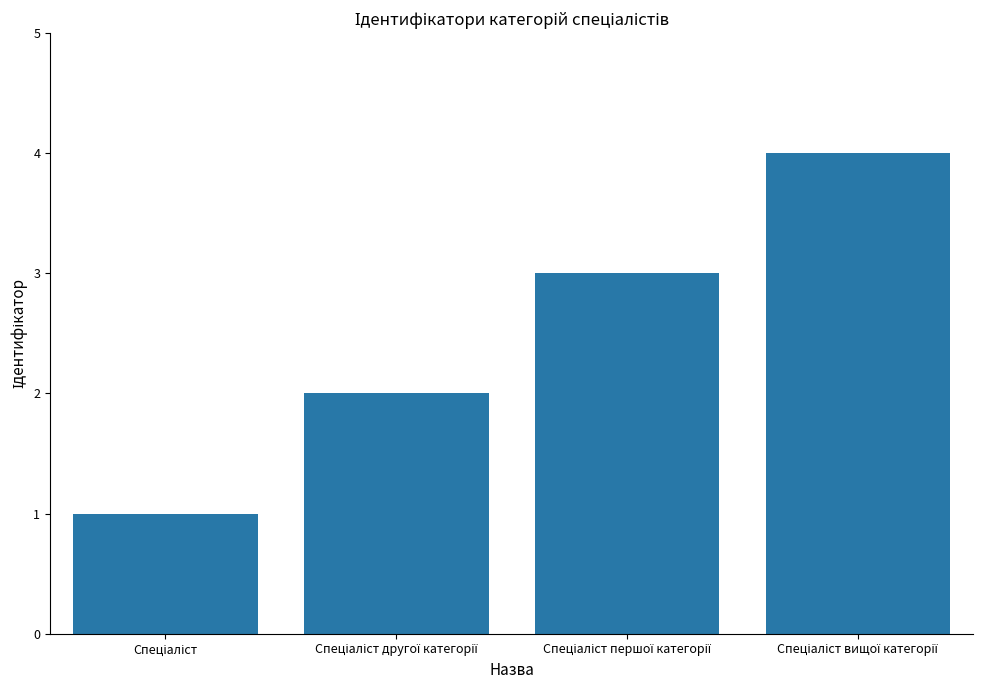

What is the maximum value shown in the chart?

4